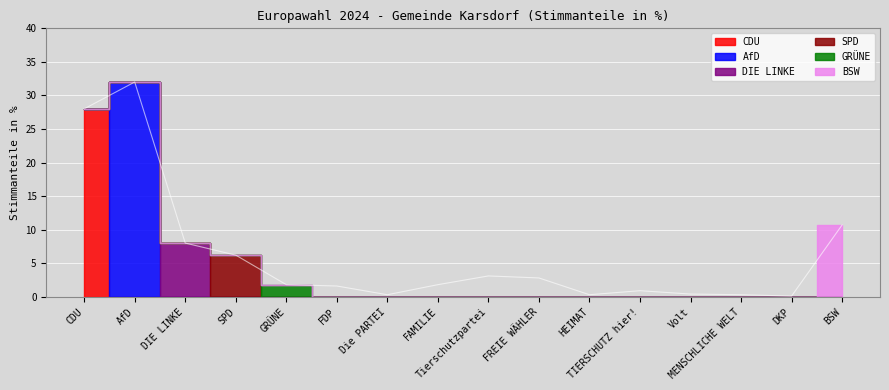

What are all the series names shown in the legend?

CDU, AfD, BSW, DIE LINKE, SPD, GRÜNE